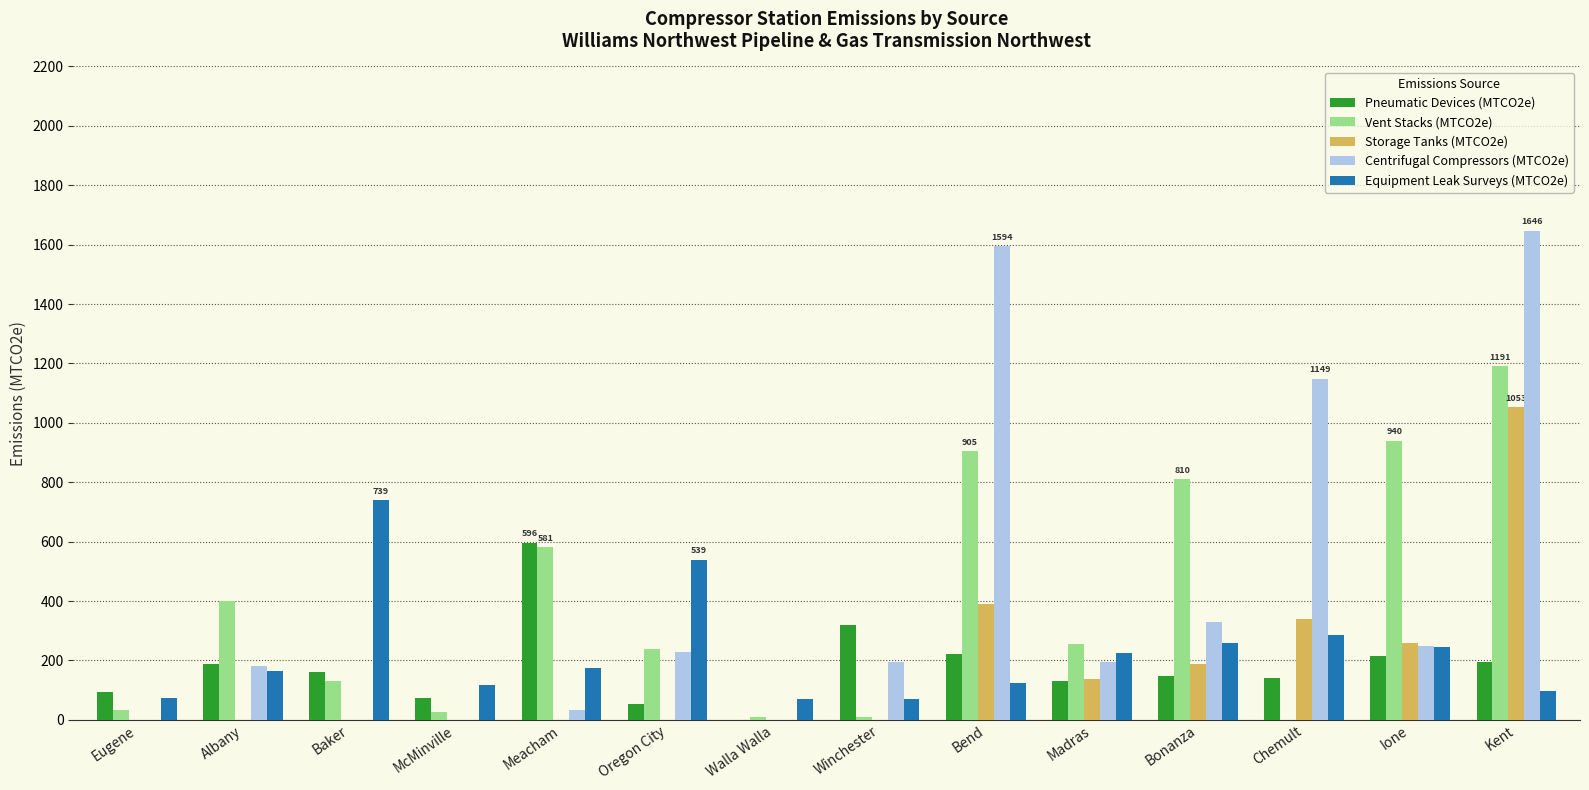

Where is Centrifugal Compressors (MTCO2e) nearest to the value 823?

Chemult